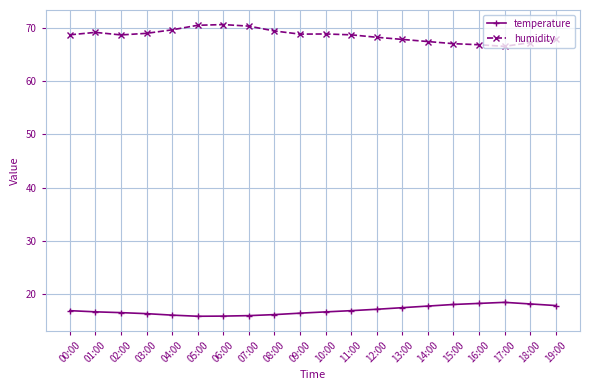

True or false: temperature and humidity cross at least once.

False